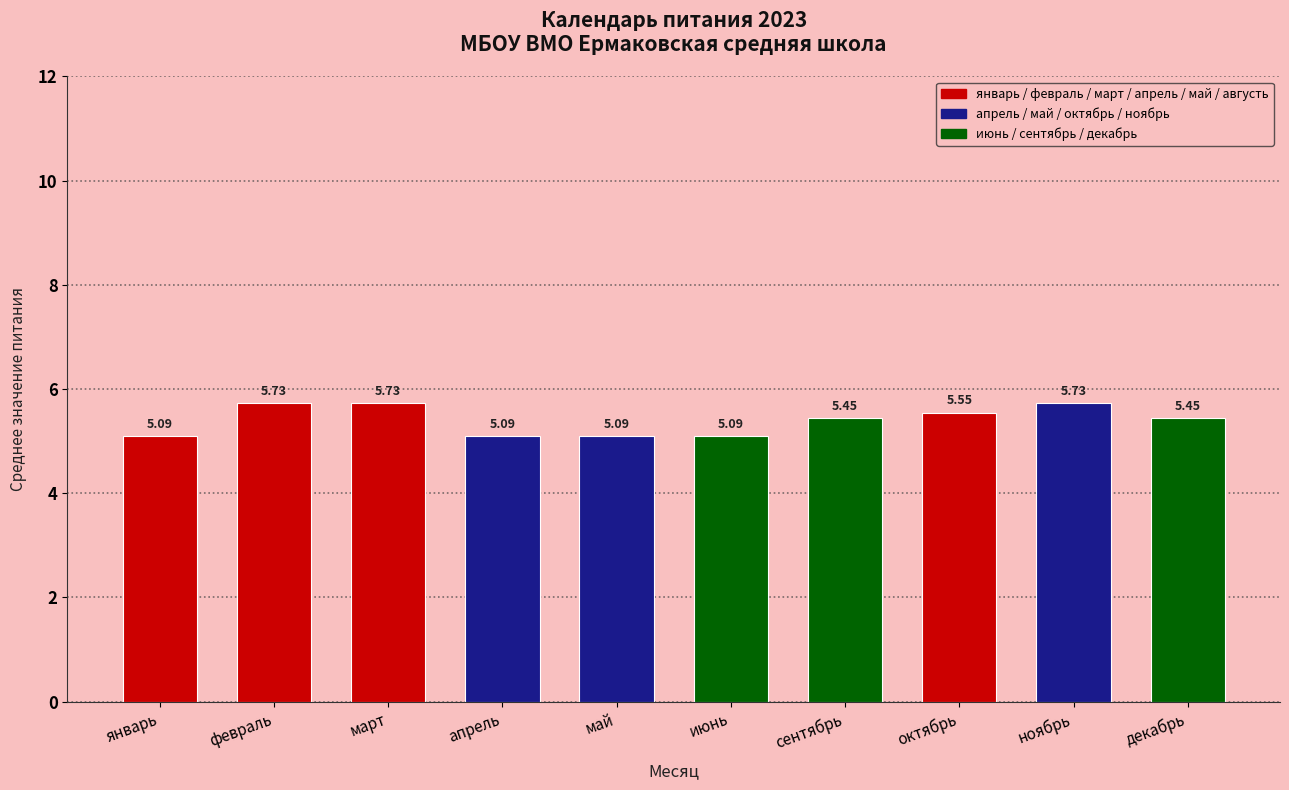

What is the difference between the second highest and second lowest values?

0.6